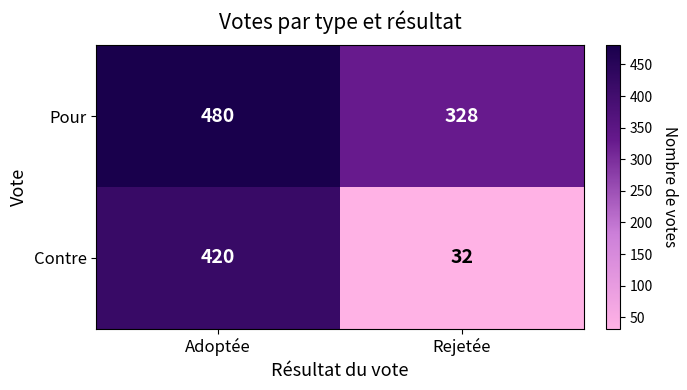

What is the total value across all series at Rejetée?

360